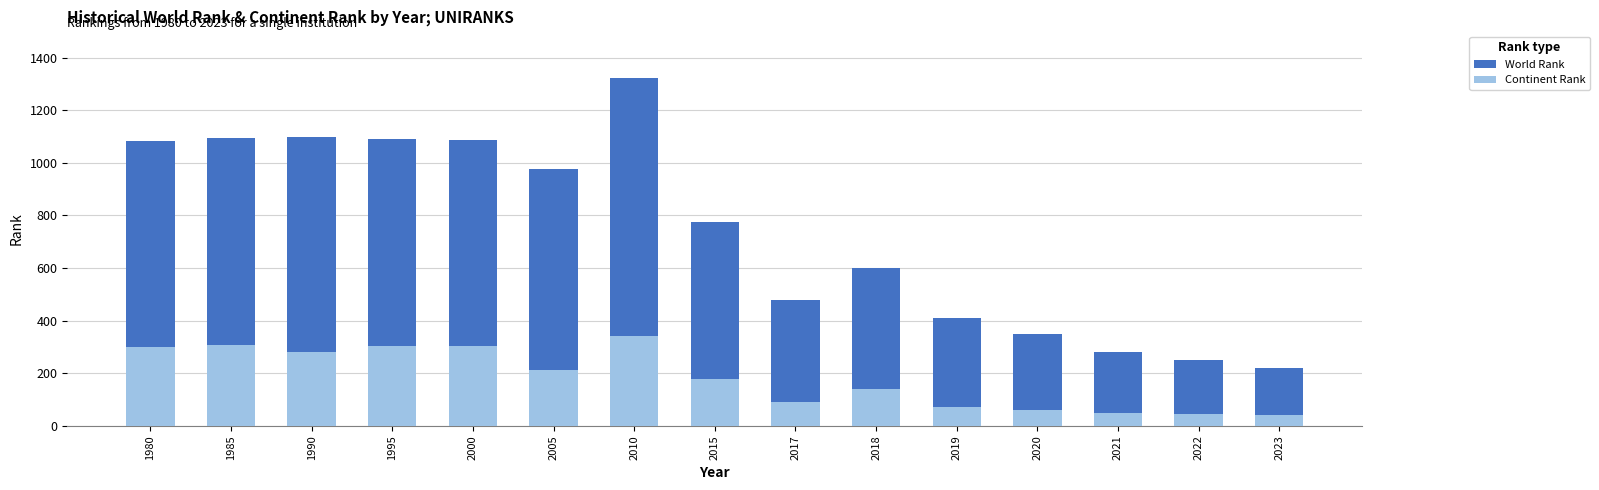

At how many categories does at least one series exceed 476?

10